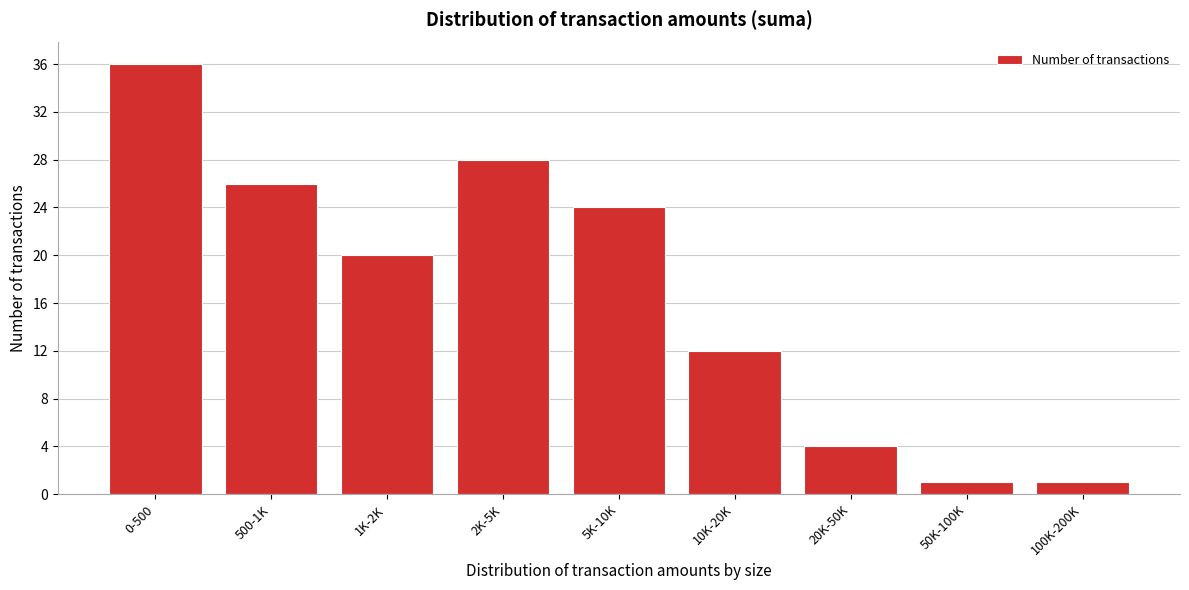

Reading left to right, list all the values displayed in this chart.

0-500=36	500-1K=26	1K-2K=20	2K-5K=28	5K-10K=24	10K-20K=12	20K-50K=4	50K-100K=1	100K-200K=1